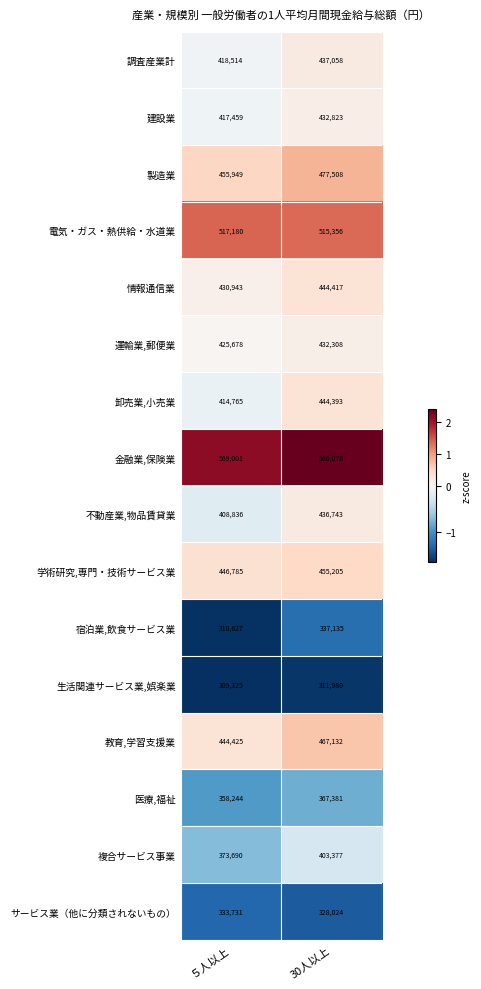

Between ５人以上 and 30人以上, which series saw the biggest shift?

複合サービス事業